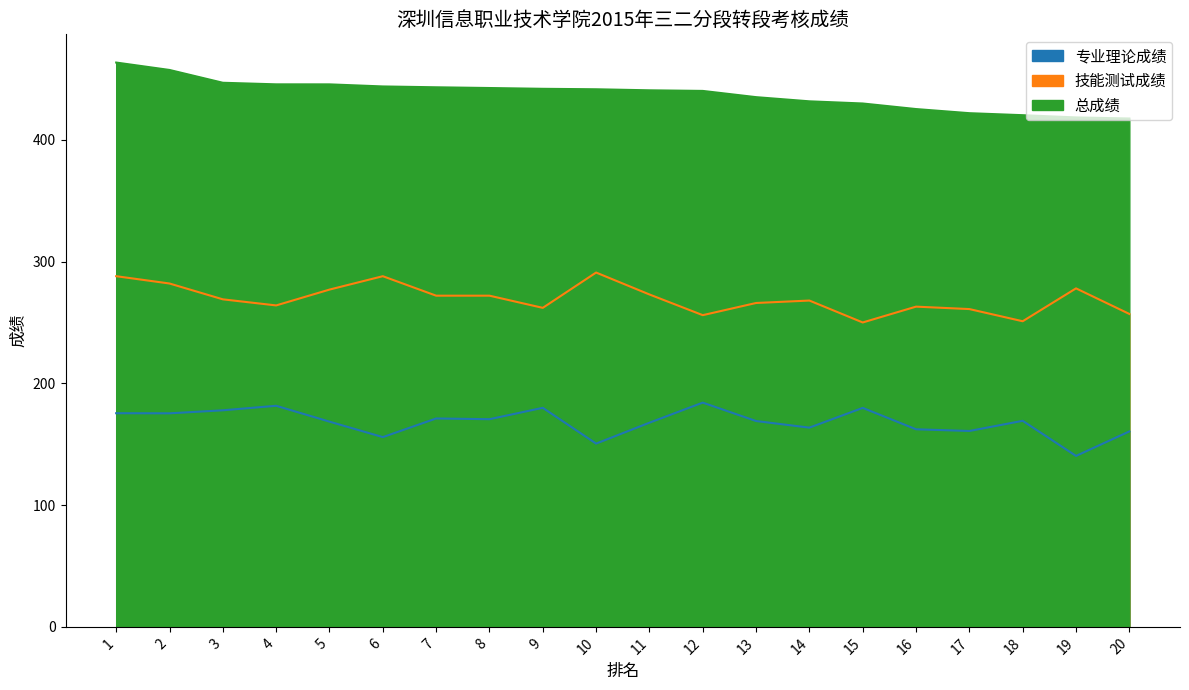

How many values in the 总成绩 series exceed 441?

10